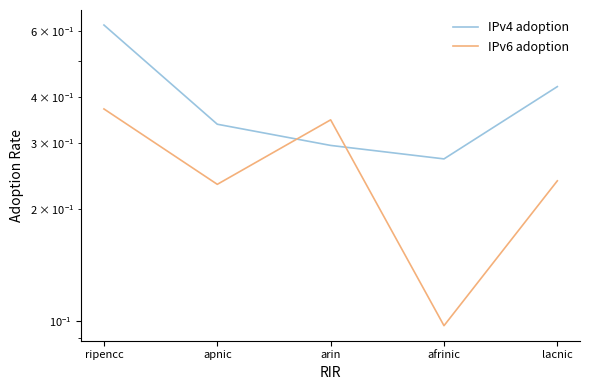

True or false: IPv6 adoption has a value of 0.4 at apnic.

False